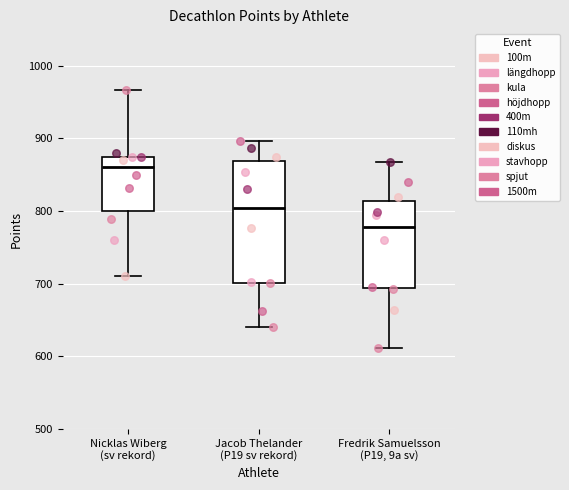

Where is the upper edge of the box for Nicklas Wiberg (sv rekord) on the y-axis? The values are not printed on the chart, so give them approximately, as read against the axis.

870